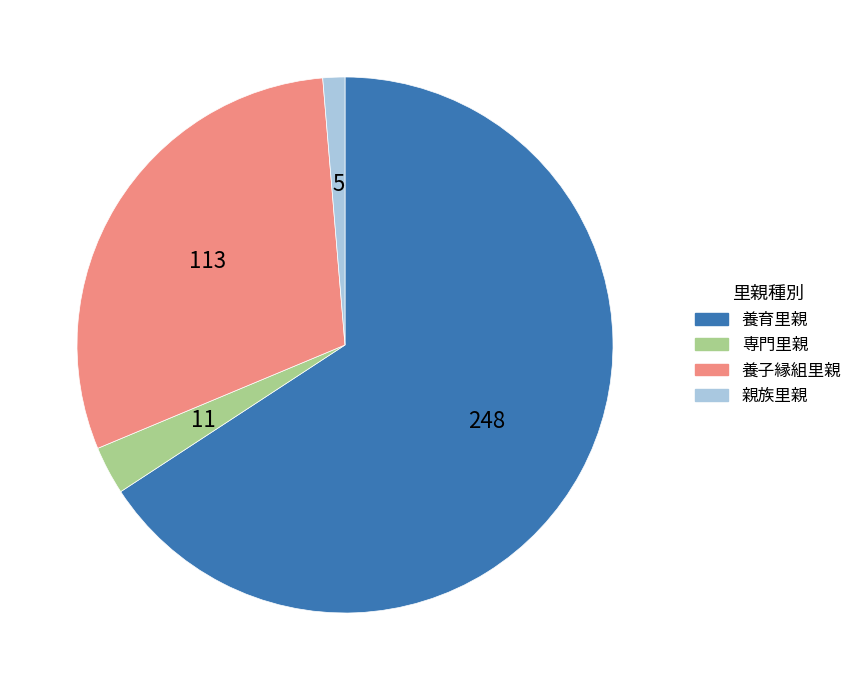

Combined, do 親族里親 and 専門里親 account for over 50%?

No